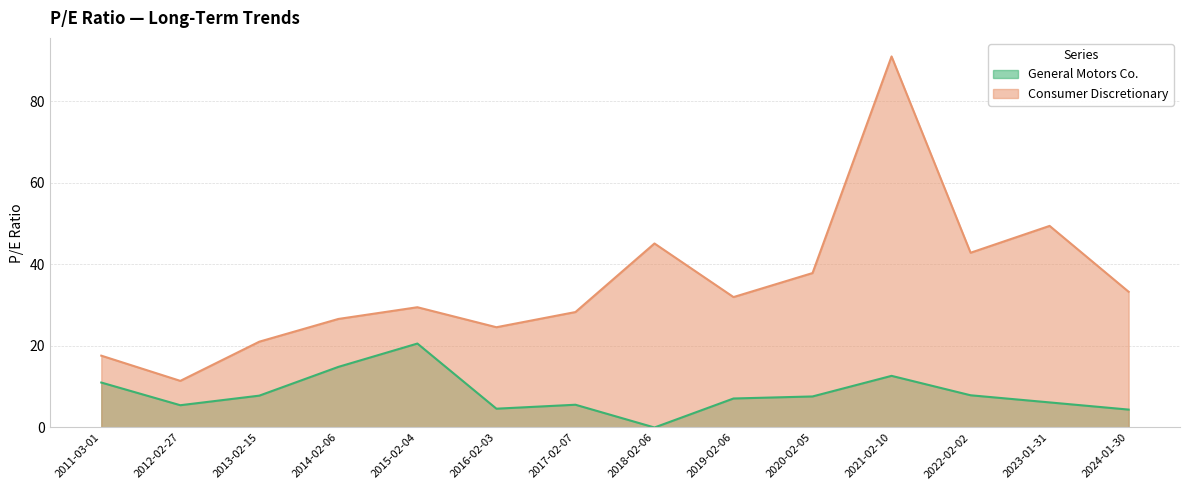

How many data points in Consumer Discretionary are above 31?

7